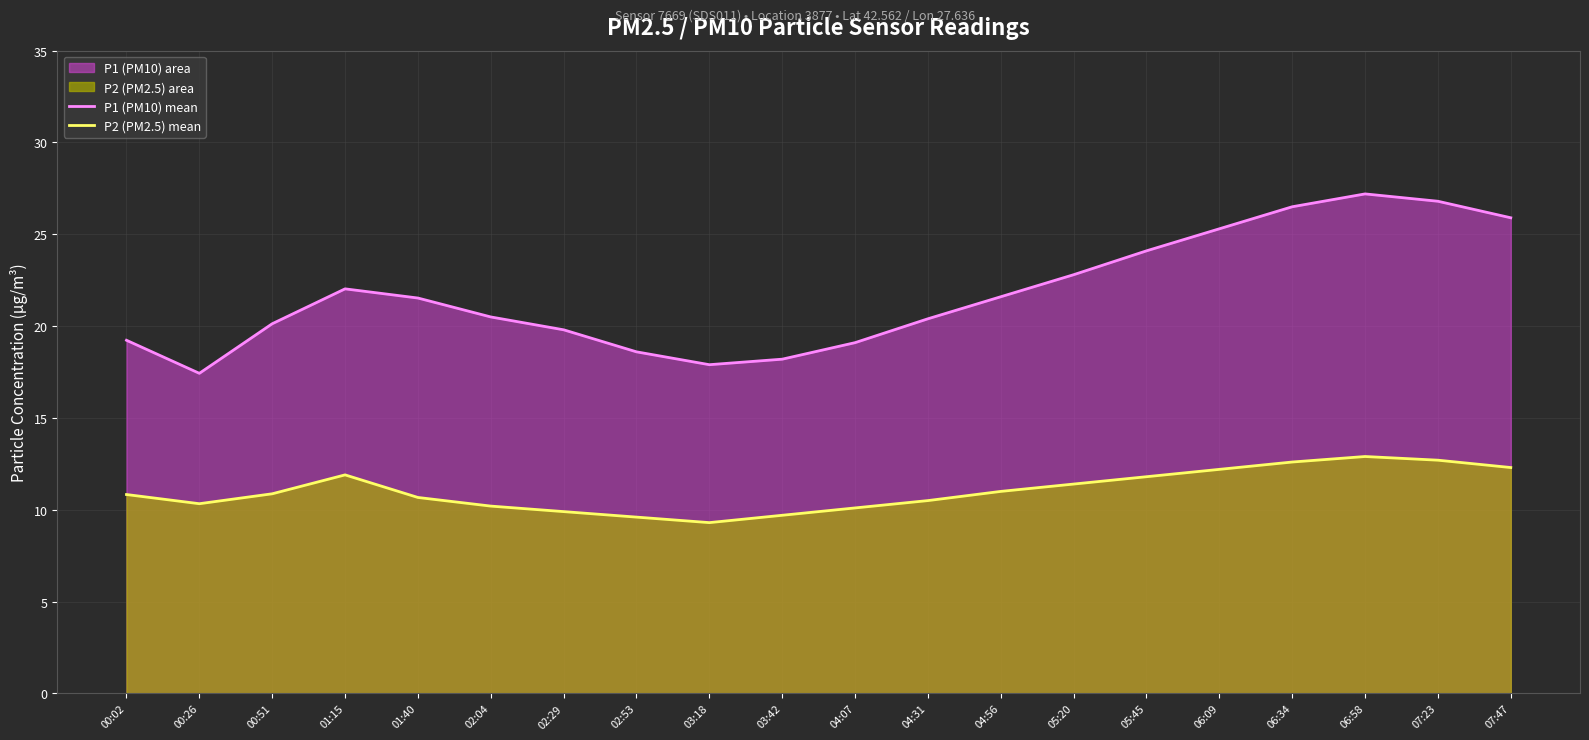

Which label corresponds to the smallest value in the chart?

03:18